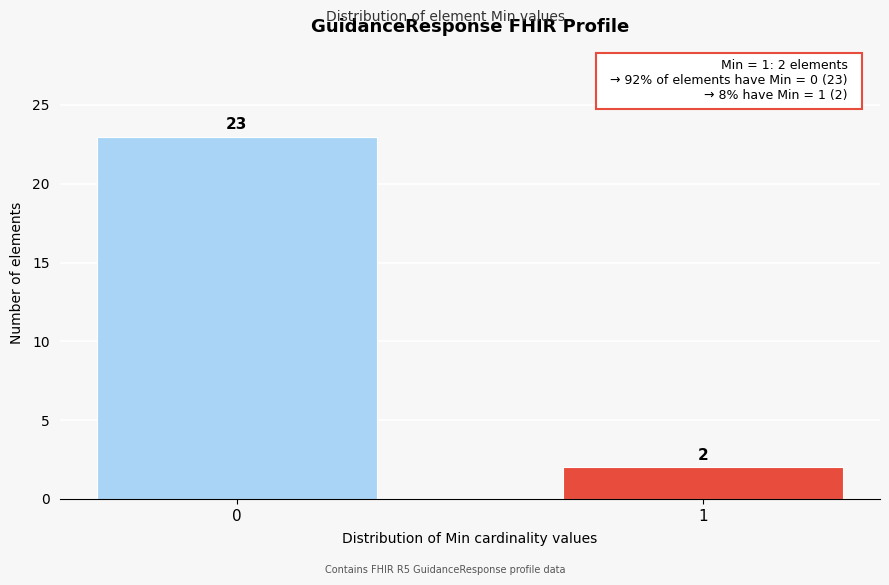

Reading right to left, extract all data points from this chart.

2	23